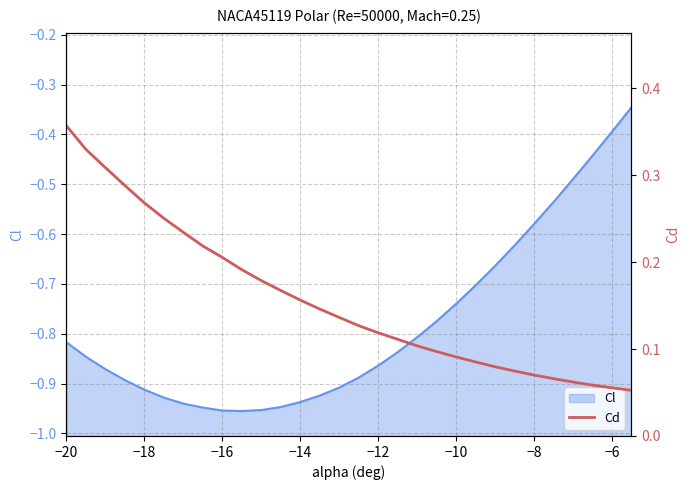

True or false: there are more than 1 points higher than both neighbors.

False